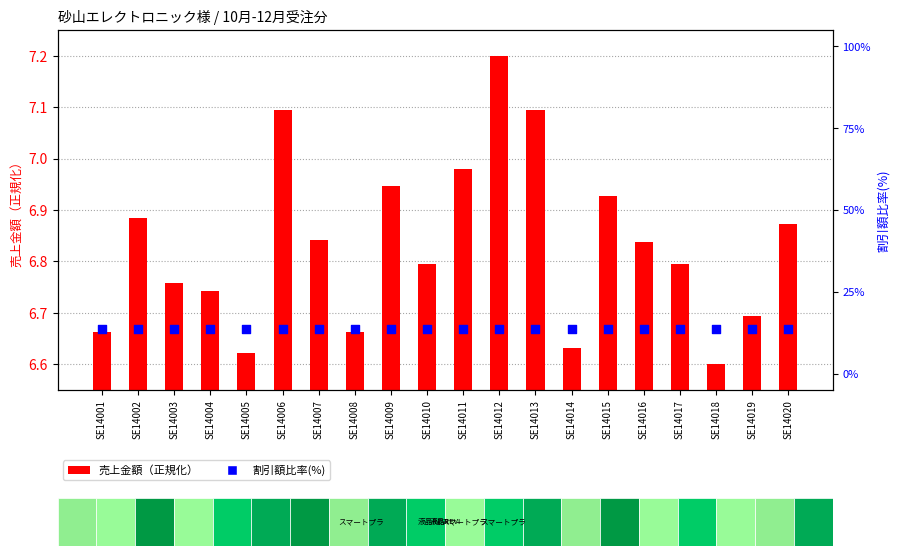

Which series has the largest total across all categories?

割引額比率(%)